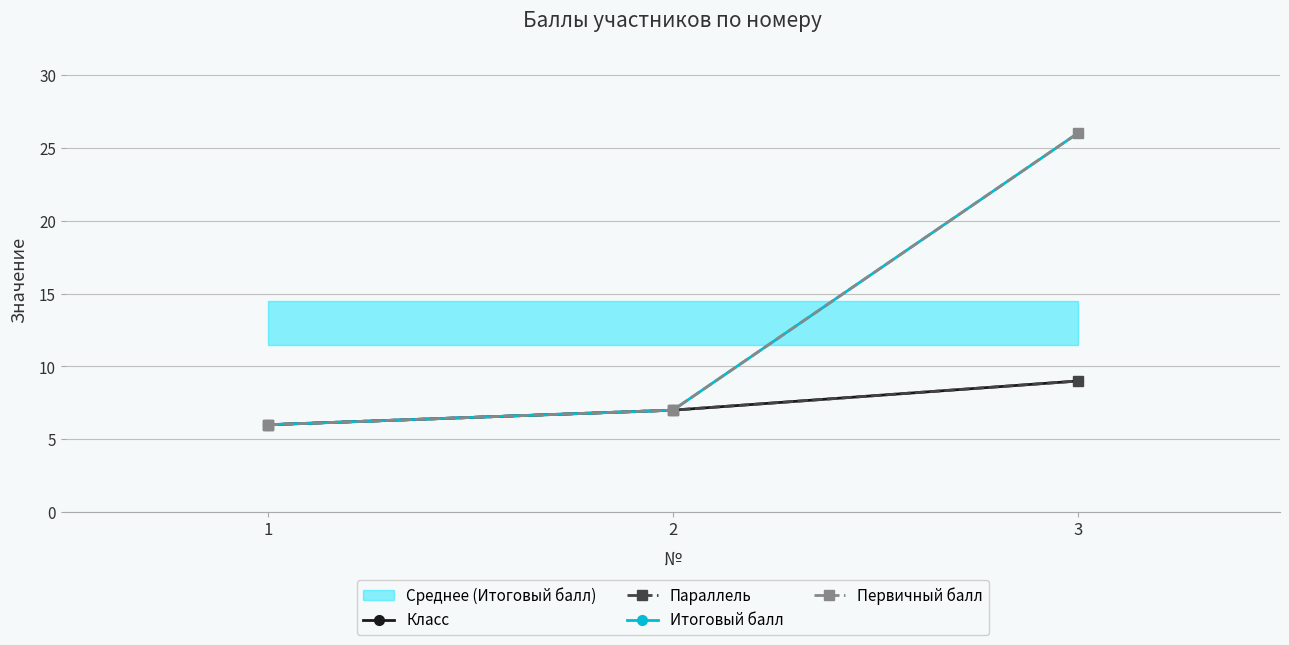

Which category has the highest value in the Итоговый балл series?

3